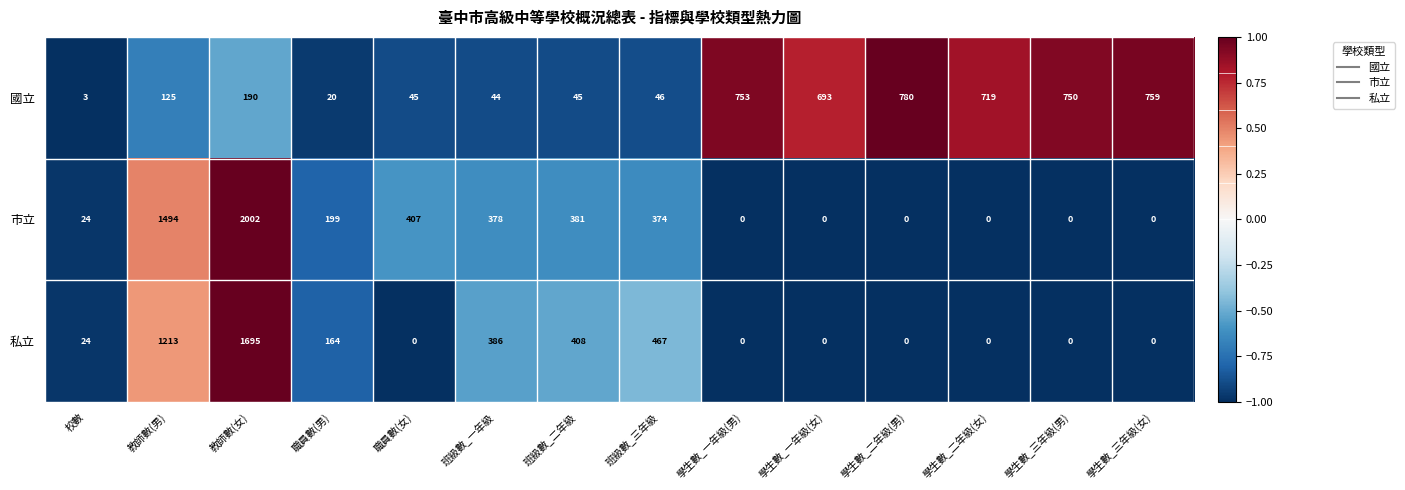

How many values in 私立 are above zero?

7